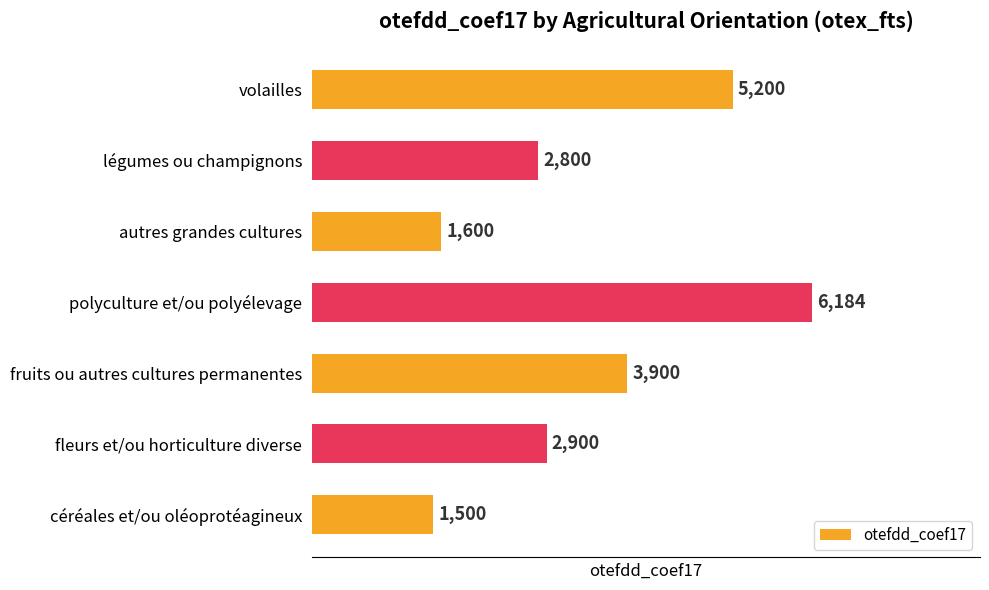

What is the sum of all values?

24084